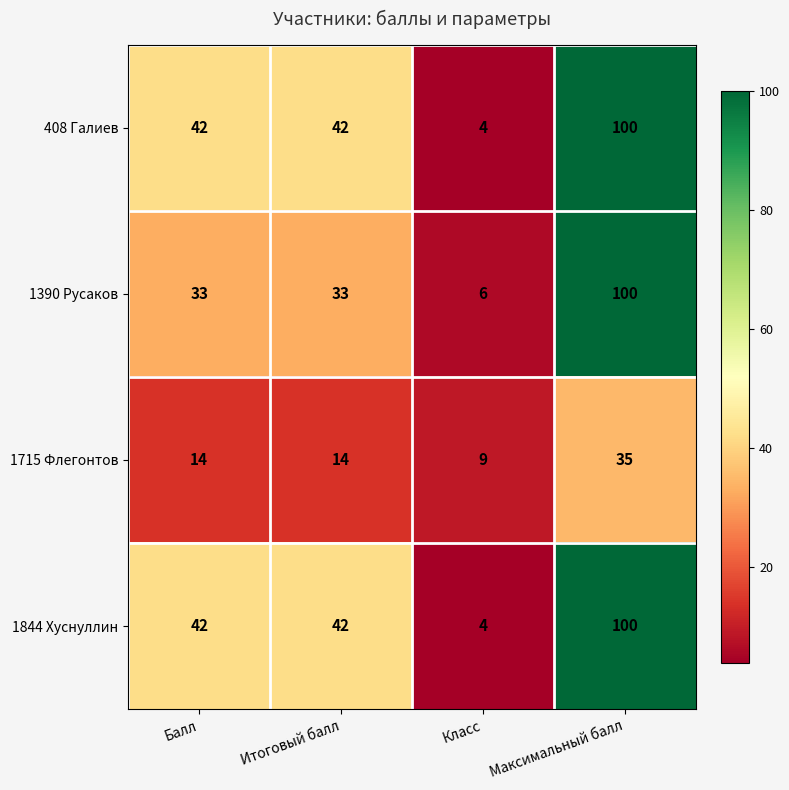

What is the sum of the 1390 Русаков values at Класс and Максимальный балл?

106